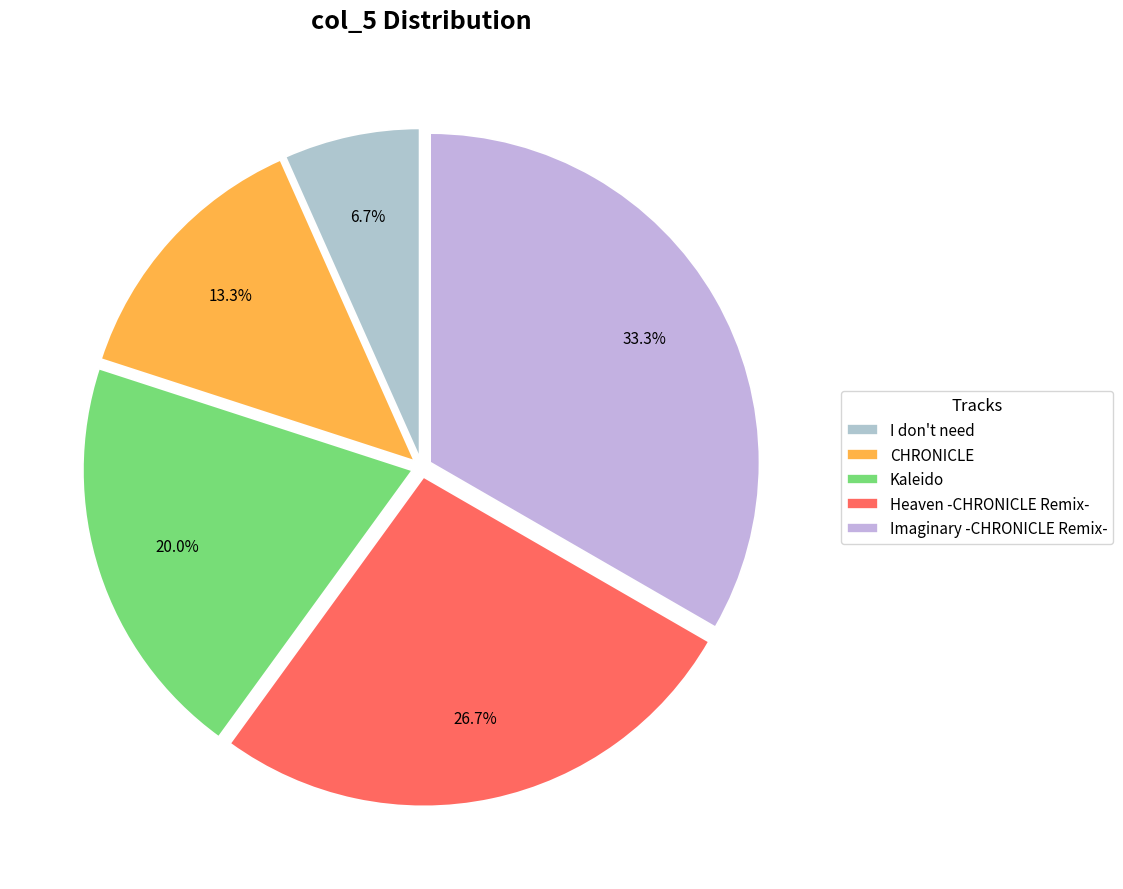

Which category has the biggest portion of the pie?

Imaginary -CHRONICLE Remix-